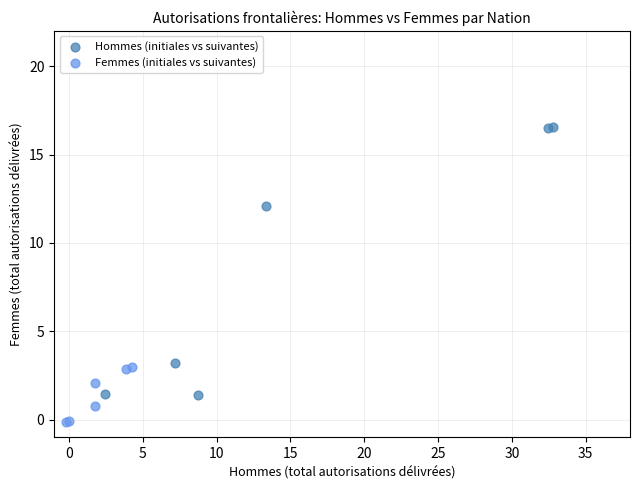

Which series reaches the minimum Y coordinate?

Femmes (initiales vs suivantes)